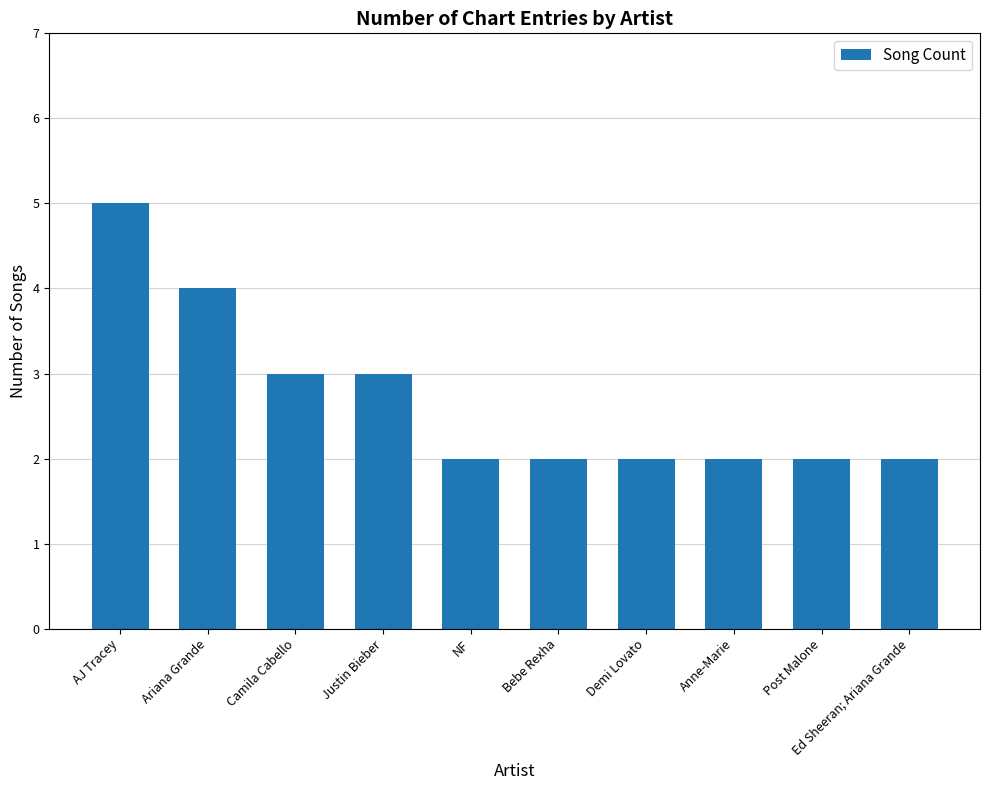

Between Post Malone and Camila Cabello, which is larger?

Camila Cabello